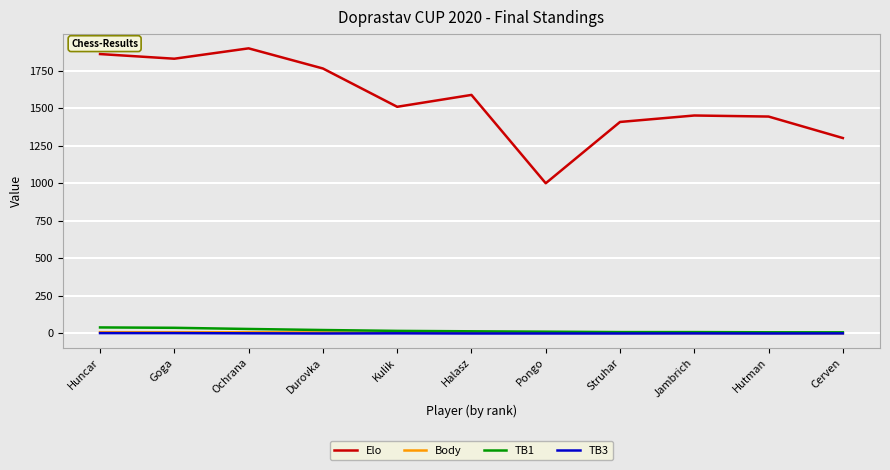

At how many categories does at least one series exceed 511?

11